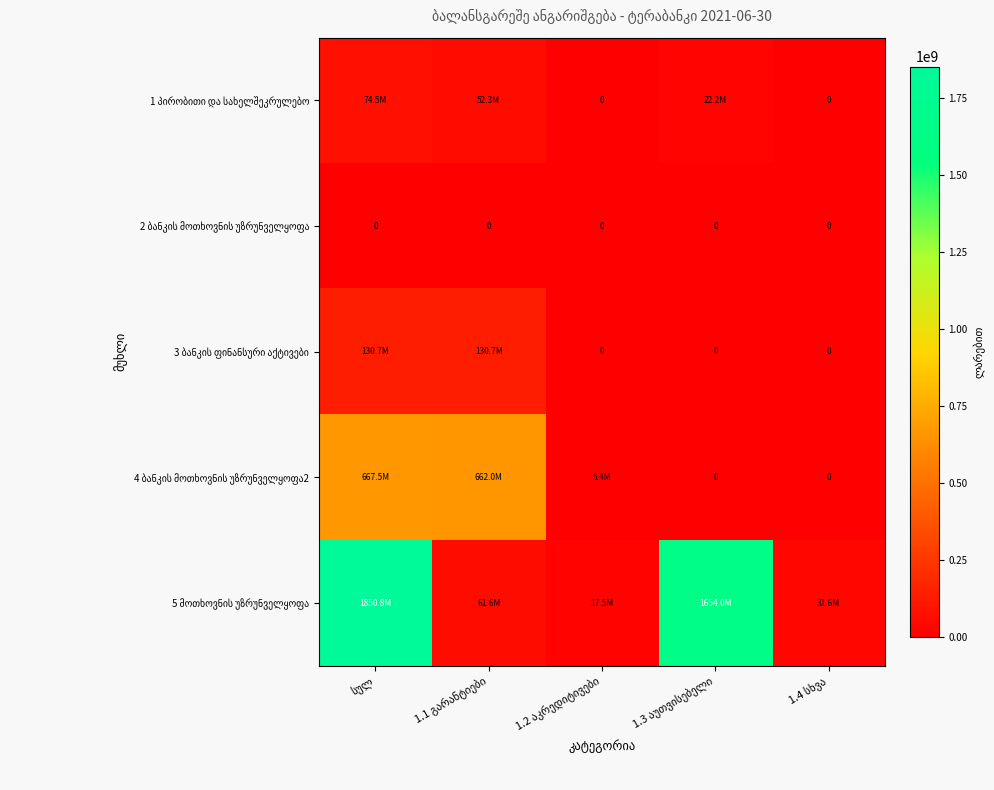

Rank the series at 1.1 გარანტიები from lowest to highest value.

2 ბანკის მოთხოვნის უზრუნველყოფა, 1 პირობითი და სახელშეკრულებო, 5 მოთხოვნის უზრუნველყოფა, 3 ბანკის ფინანსური აქტივები, 4 ბანკის მოთხოვნის უზრუნველყოფა2